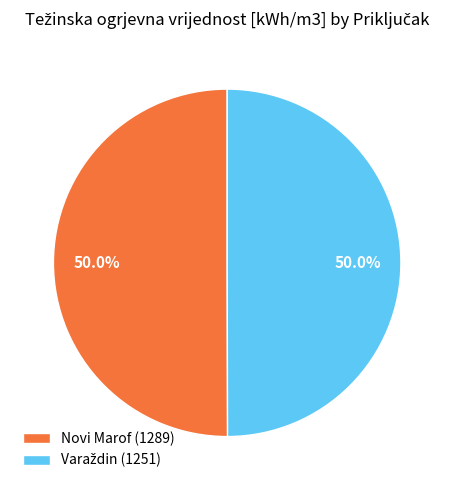

Combined, do Varaždin (1251) and Novi Marof (1289) account for over 50%?

Yes